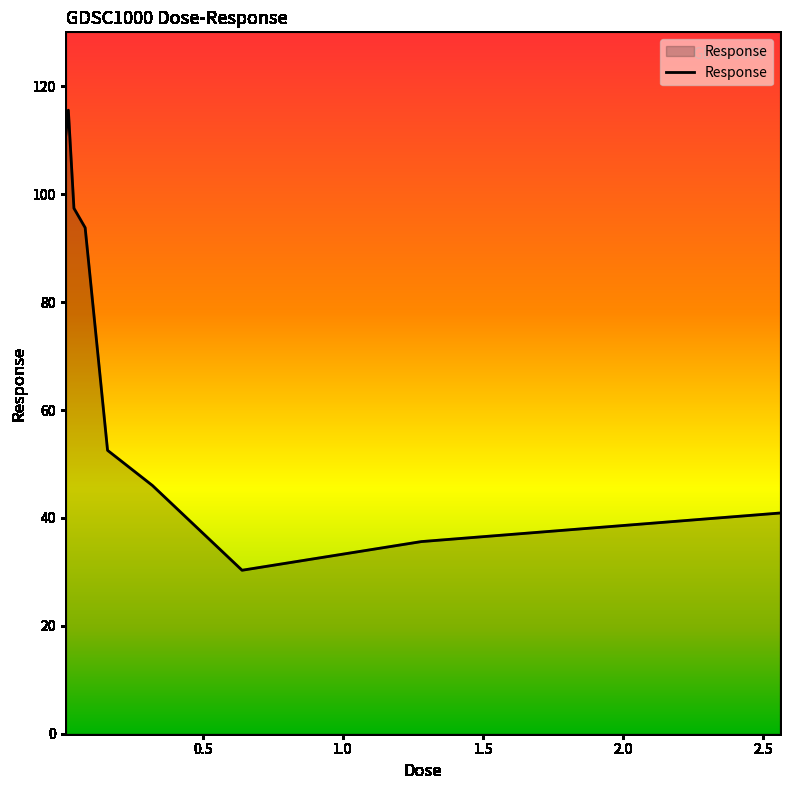

What is the maximum value shown in the chart?

115.6